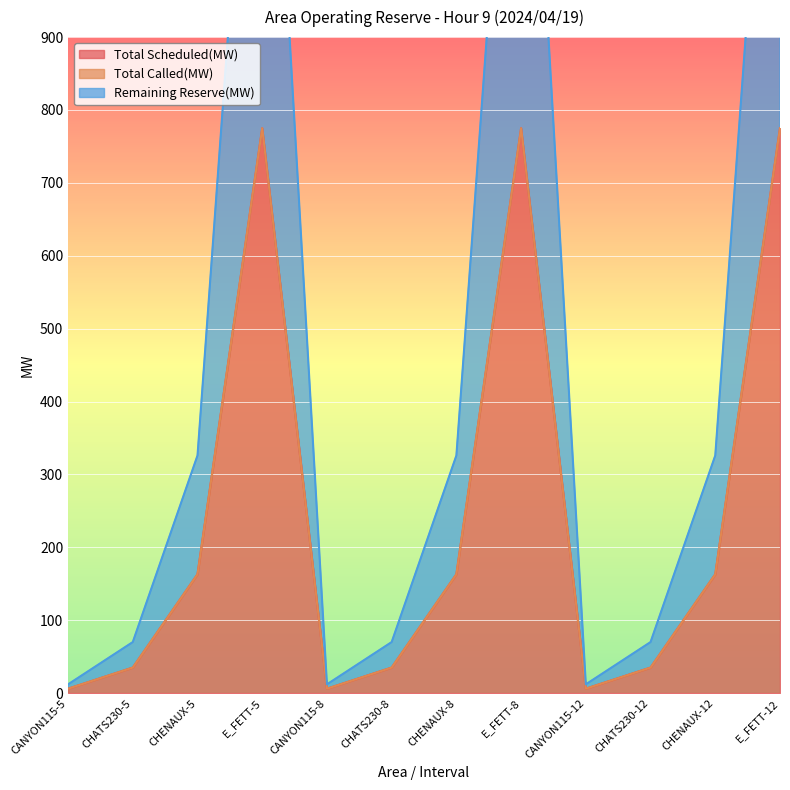

True or false: Remaining Reserve(MW) and Total Scheduled(MW) cross at least once.

False